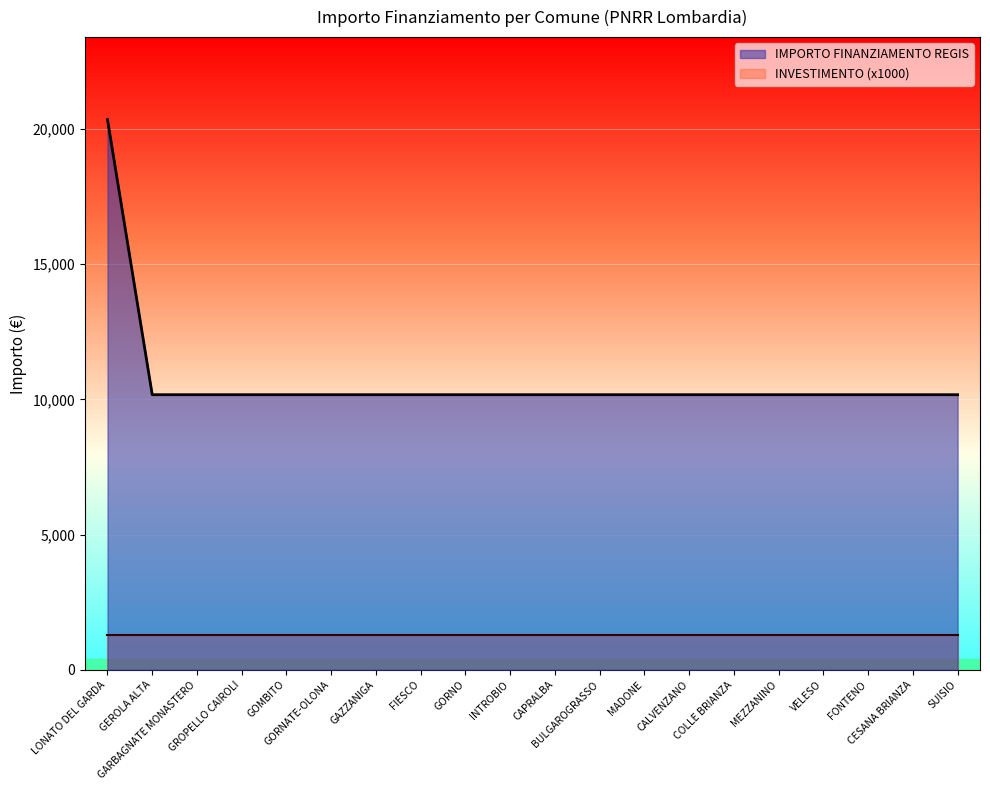

Is it true that the value at VELESO is 16215?

False